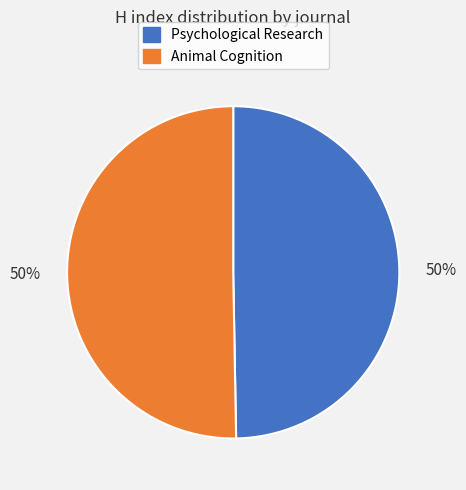

To the nearest percent, what portion does Animal Cognition represent?

50%